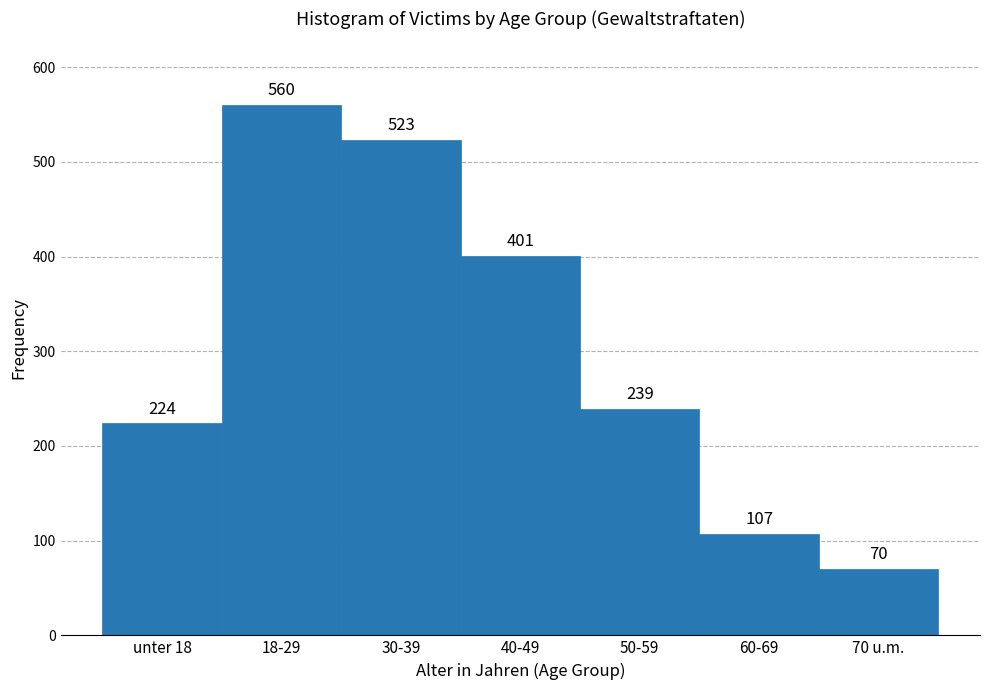

Reading left to right, extract all data points from this chart.

224	560	523	401	239	107	70